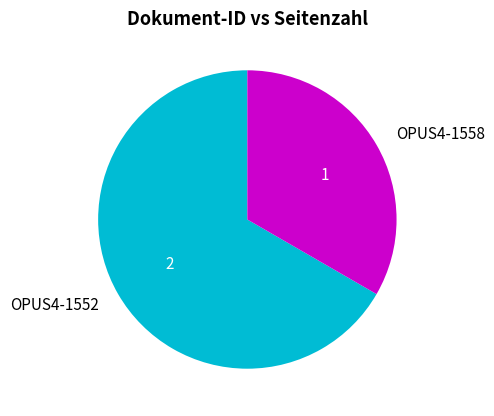

Which category has the smallest portion of the pie?

OPUS4-1558